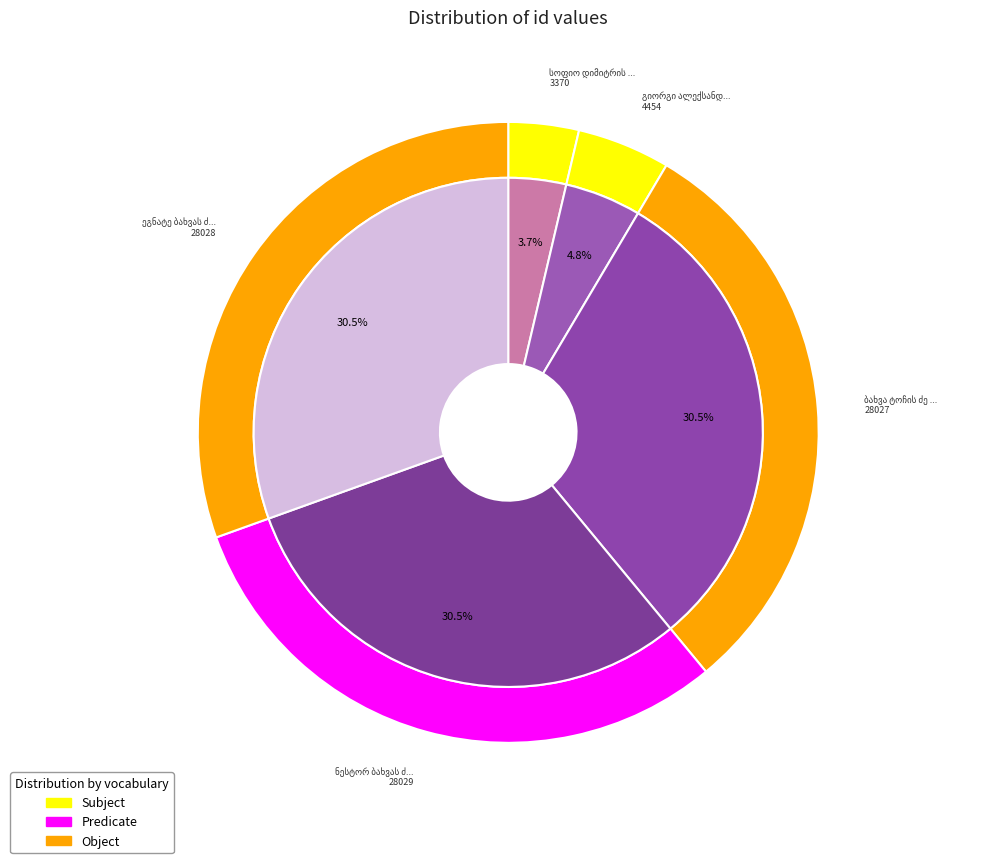

What is the smallest slice in the pie chart?

სოფიო დიმიტრის ასული საბახტარაშვილი